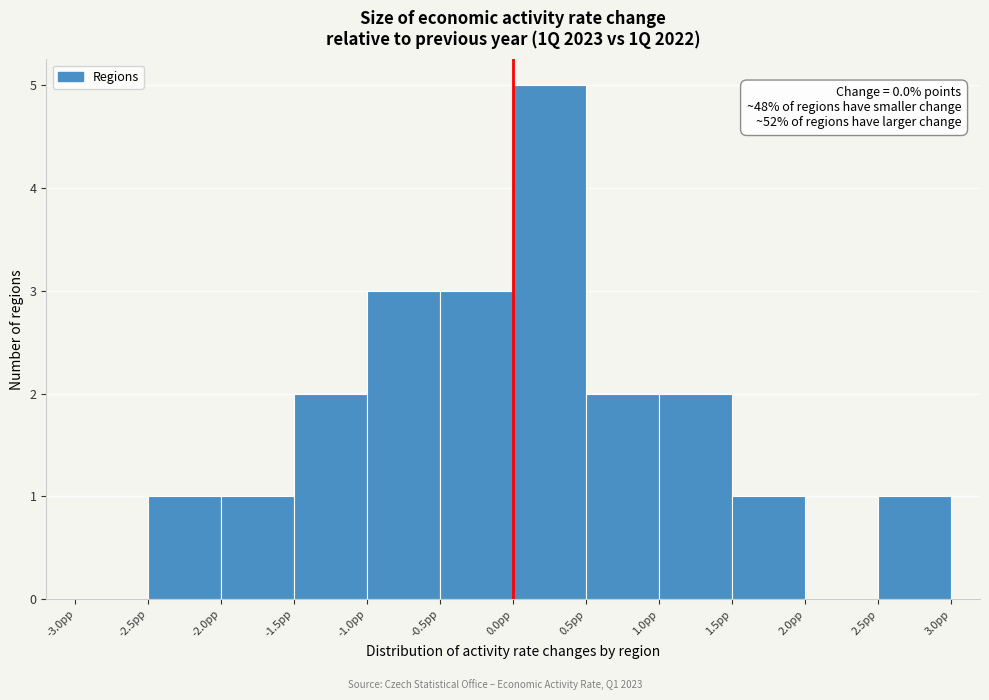

Over which range of the x-axis is the bar tallest?

0.0 to 0.5